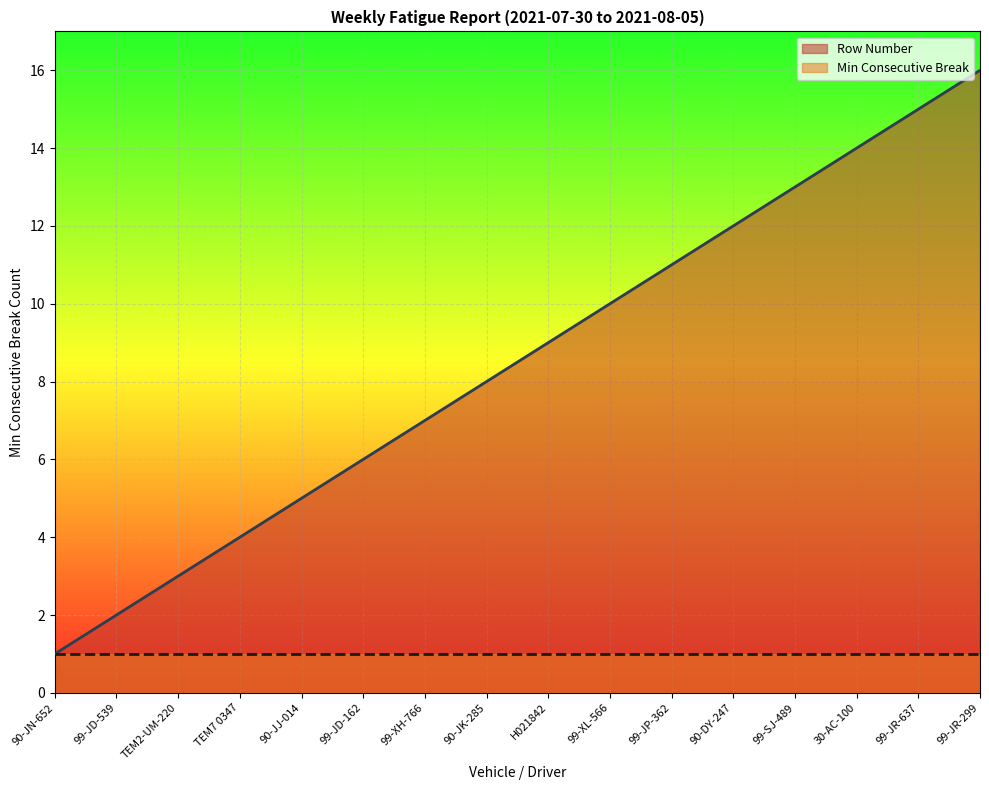

What is the label of the 4th point from the left?

TEM7 0347